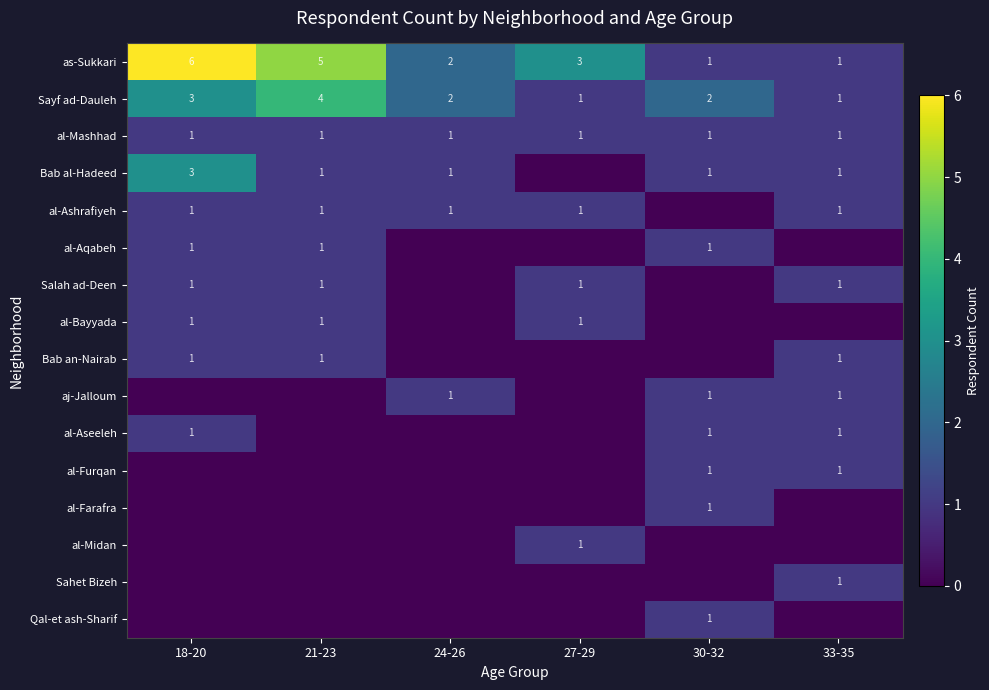

Which series has the largest range (max minus min)?

as-Sukkari